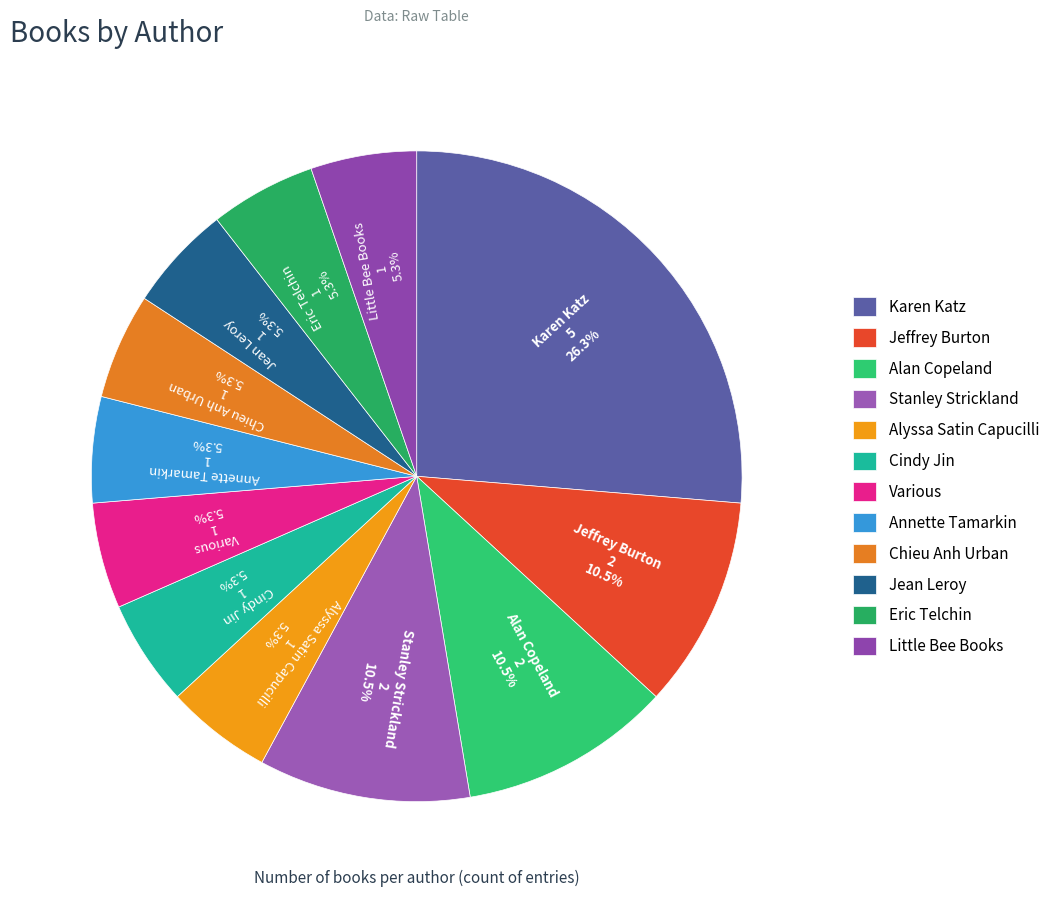

What is the largest slice in the pie chart?

Karen Katz